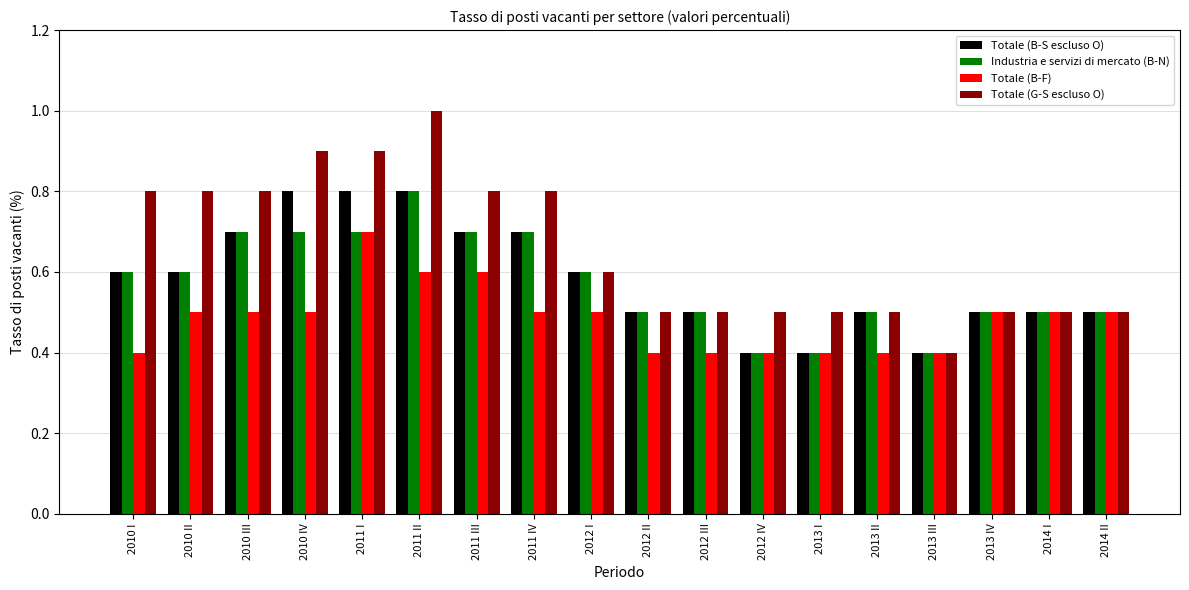

Reading left to right, what are all the values shown in this chart?

Totale (B-S escluso O): 0.6	0.6	0.7	0.8	0.8	0.8	0.7	0.7	0.6	0.5	0.5	0.4	0.4	0.5	0.4	0.5	0.5	0.5
Industria e servizi di mercato (B-N): 0.6	0.6	0.7	0.7	0.7	0.8	0.7	0.7	0.6	0.5	0.5	0.4	0.4	0.5	0.4	0.5	0.5	0.5
Totale (B-F): 0.4	0.5	0.5	0.5	0.7	0.6	0.6	0.5	0.5	0.4	0.4	0.4	0.4	0.4	0.4	0.5	0.5	0.5
Totale (G-S escluso O): 0.8	0.8	0.8	0.9	0.9	1.0	0.8	0.8	0.6	0.5	0.5	0.5	0.5	0.5	0.4	0.5	0.5	0.5